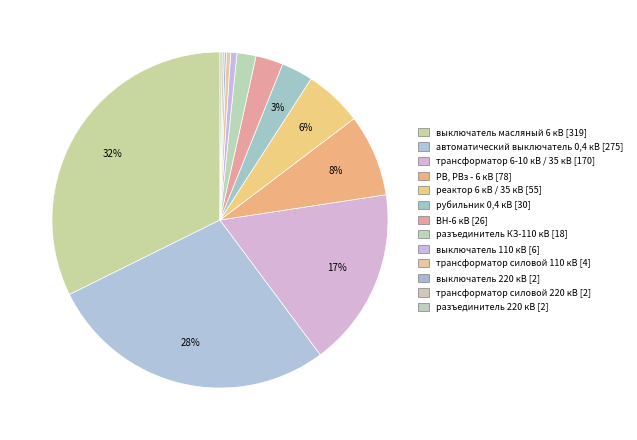

Approximately how many times larger is the value at реактор 6 кВ / 35 кВ compared to трансформатор силовой 220 кВ?

27.5